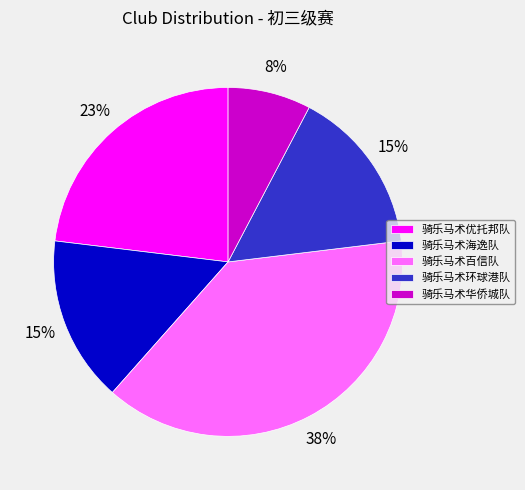

Combined, do 骑乐马术华侨城队 and 骑乐马术优托邦队 account for over 50%?

No